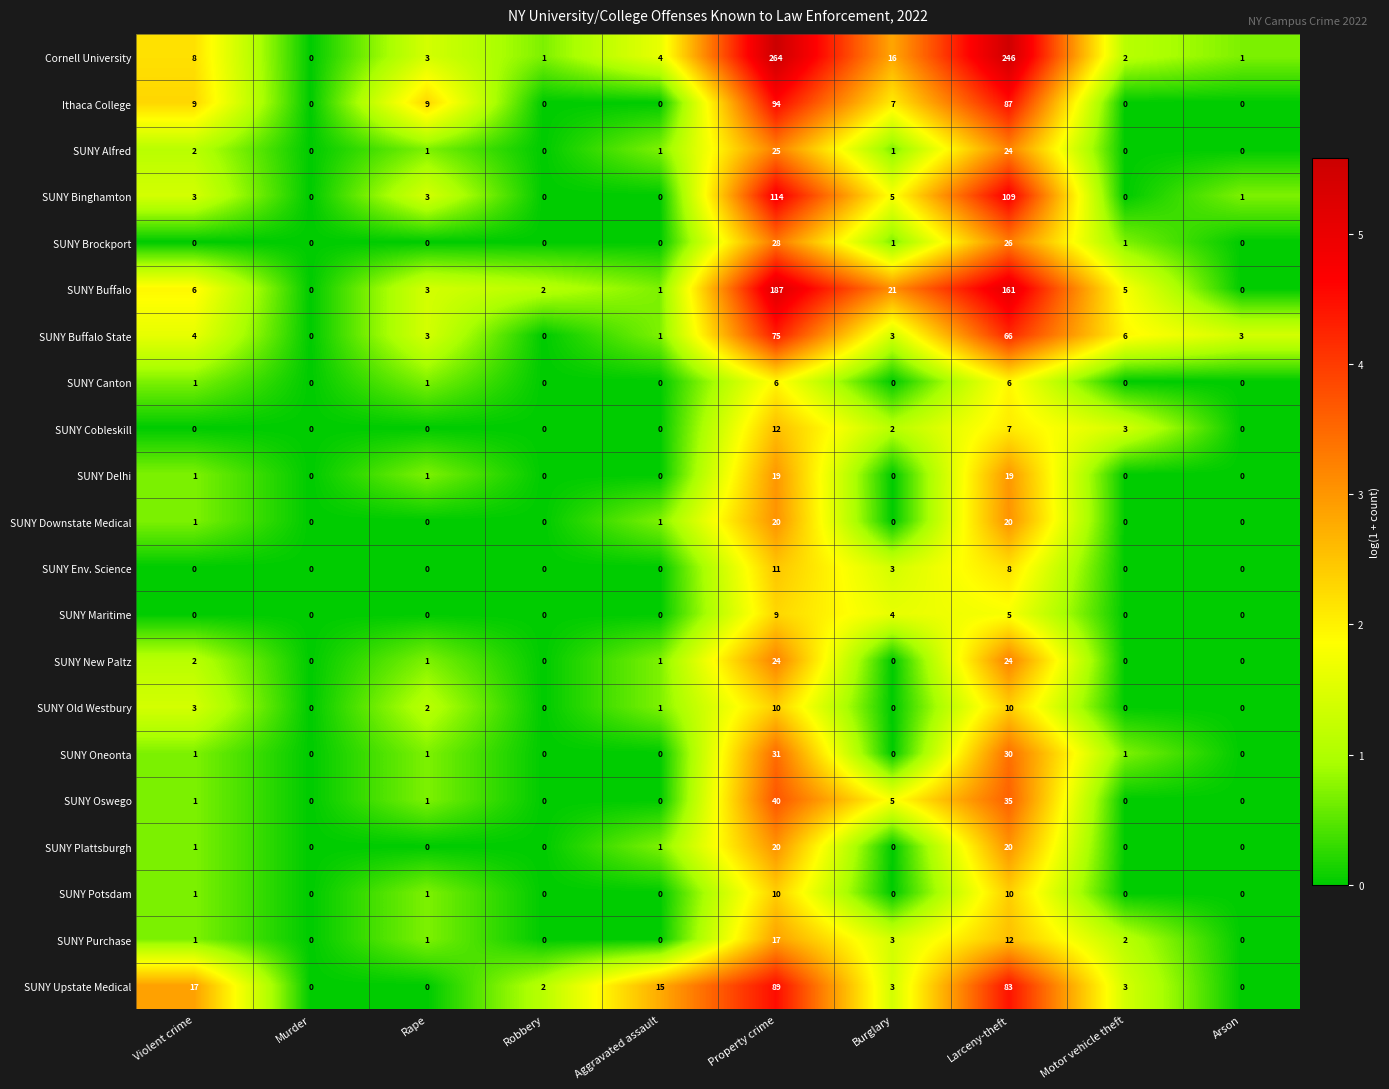

Where is SUNY Binghamton nearest to the value 57?

Burglary